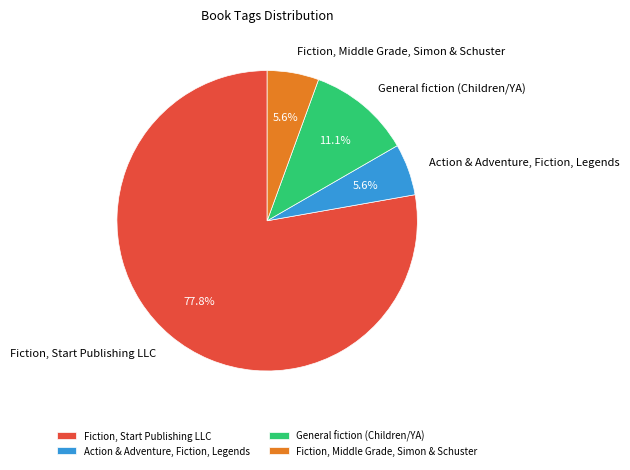

Which has a higher value, General fiction (Children/YA) or Fiction, Middle Grade, Simon & Schuster?

General fiction (Children/YA)